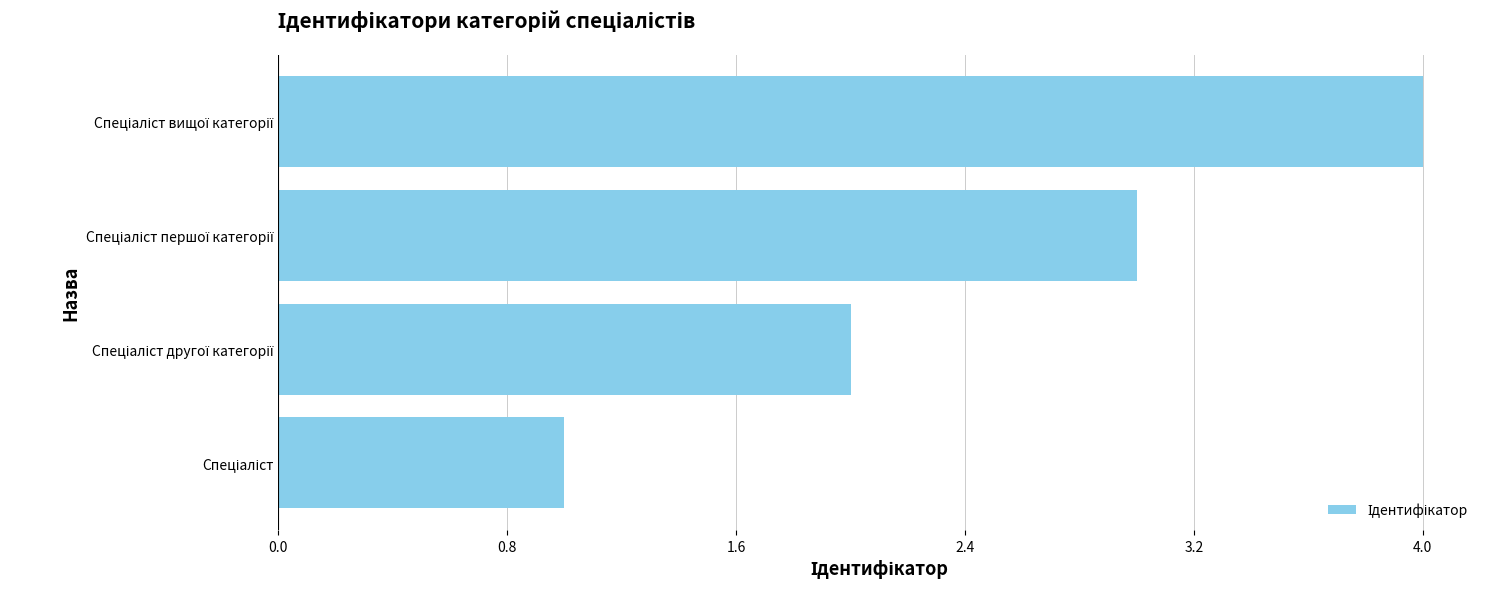

What is the difference between the maximum and minimum values?

3